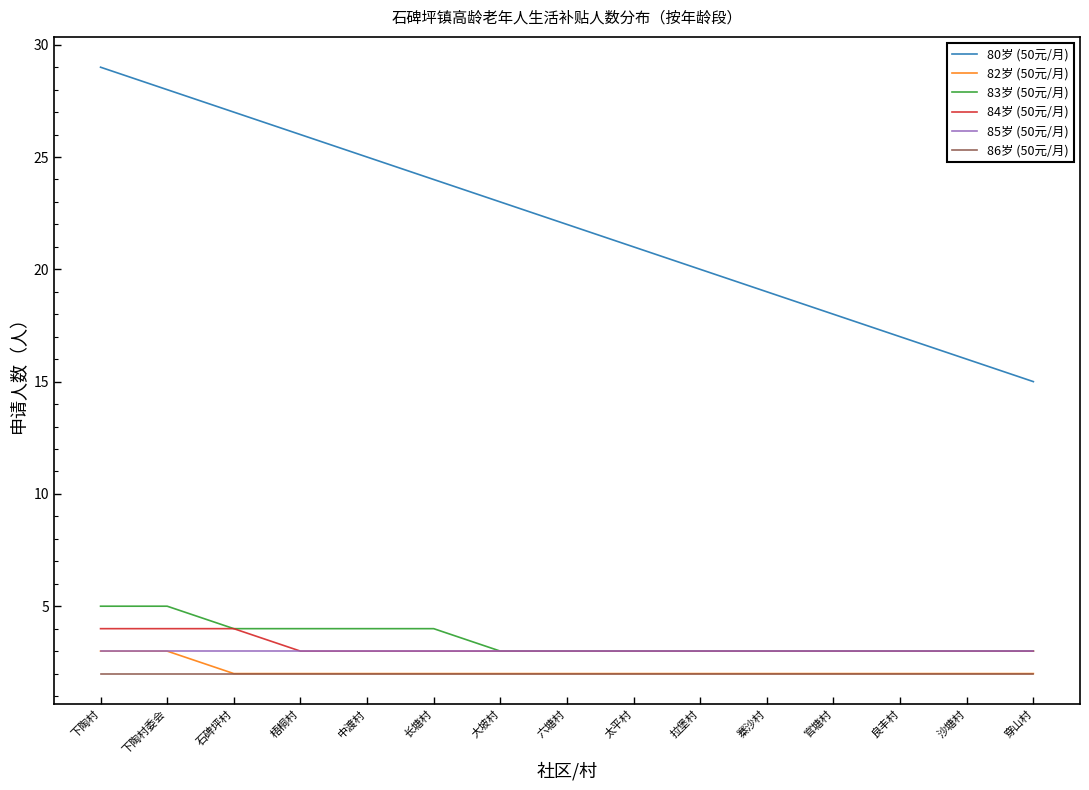

Which series has the largest total across all categories?

80岁 (50元/月)